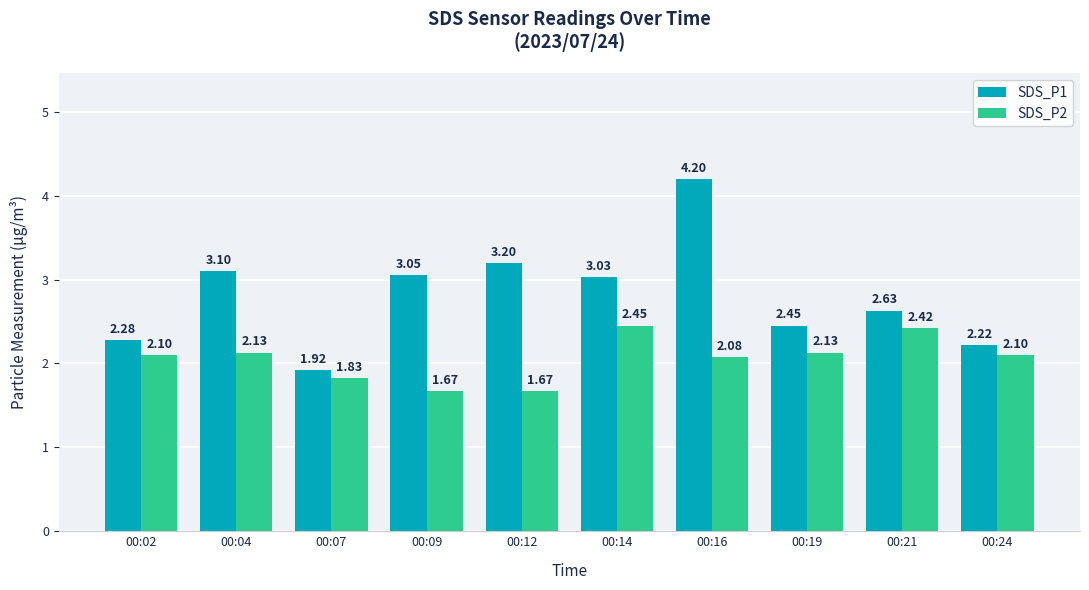

How many categories are shown in the chart?

10